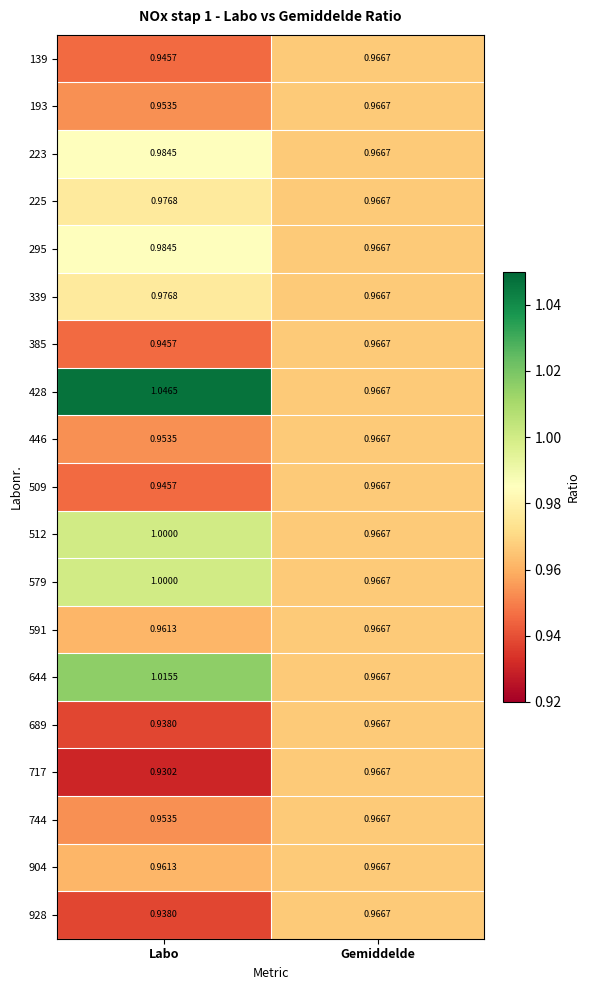

At which category does the chart reach its peak across all series?

Labo